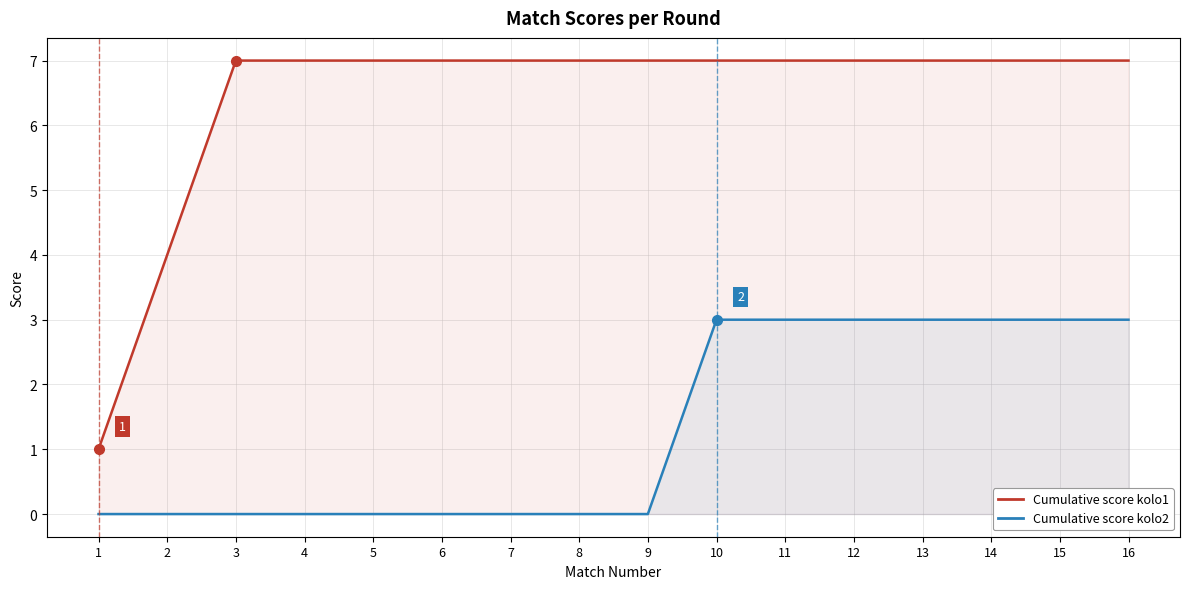

How many lines are shown in the chart?

2